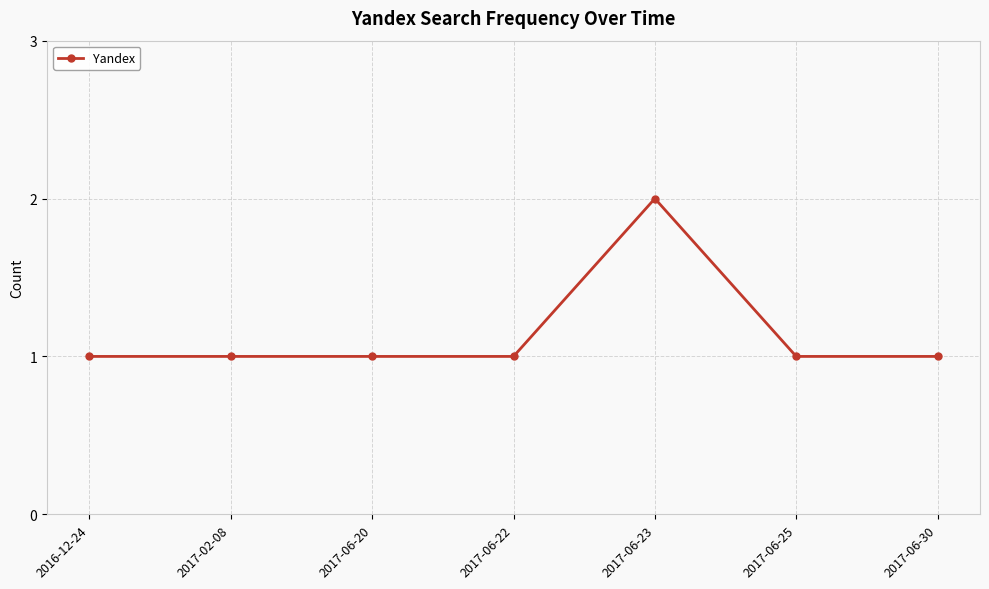

What is the change in value from 2017-06-20 to 2017-06-23?

+1